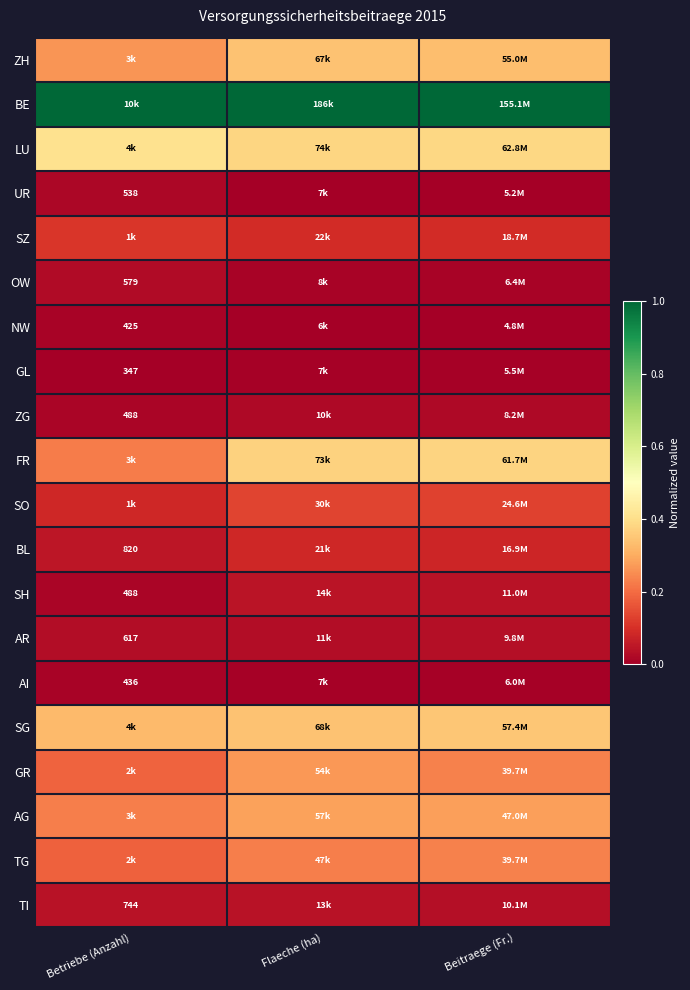

At which label does GR reach its minimum?

Betriebe (Anzahl)